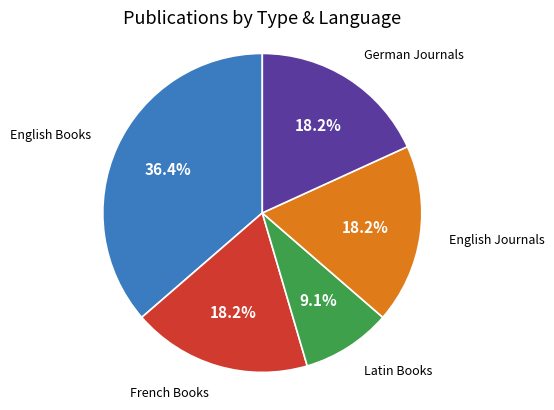

Does any single category account for the majority?

No